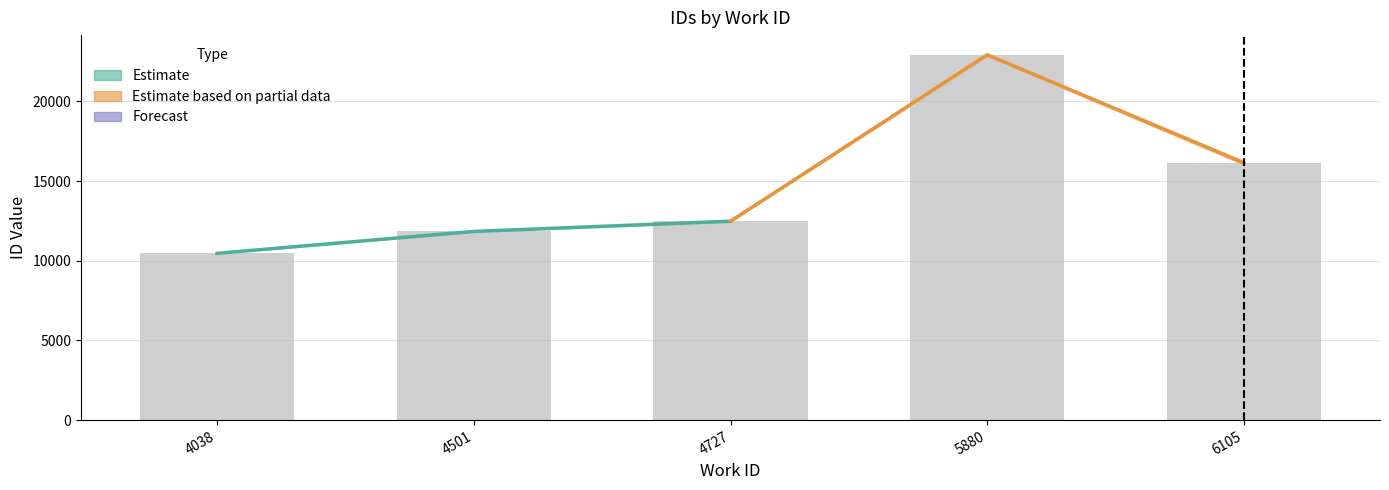

The value at 4038 is 10464. True or false?

True